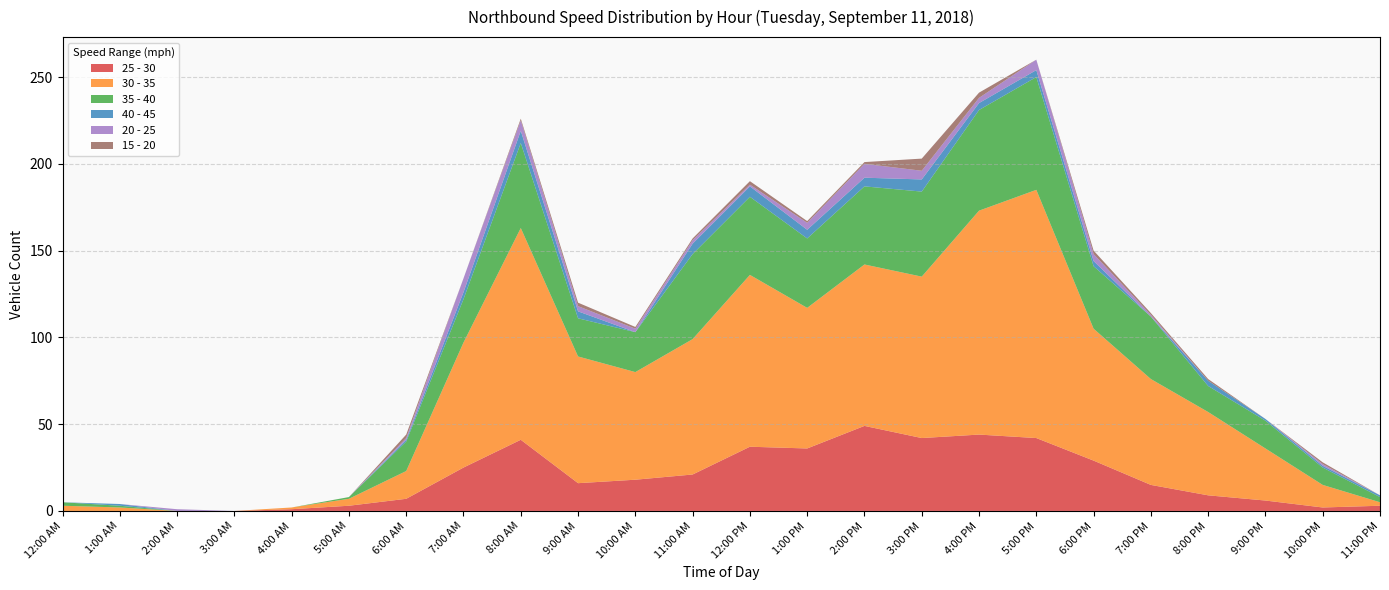

Reading right to left, list all the values displayed in this chart.

25 - 30: 11:00 PM=3	10:00 PM=2	9:00 PM=6	8:00 PM=9	7:00 PM=15	6:00 PM=29	5:00 PM=42	4:00 PM=44	3:00 PM=42	2:00 PM=49	1:00 PM=36	12:00 PM=37	11:00 AM=21	10:00 AM=18	9:00 AM=16	8:00 AM=41	7:00 AM=25	6:00 AM=7	5:00 AM=3	4:00 AM=1	3:00 AM=0	2:00 AM=0	1:00 AM=0	12:00 AM=0
30 - 35: 11:00 PM=2	10:00 PM=13	9:00 PM=30	8:00 PM=48	7:00 PM=61	6:00 PM=76	5:00 PM=143	4:00 PM=129	3:00 PM=93	2:00 PM=93	1:00 PM=81	12:00 PM=99	11:00 AM=78	10:00 AM=62	9:00 AM=73	8:00 AM=122	7:00 AM=72	6:00 AM=16	5:00 AM=4	4:00 AM=1	3:00 AM=0	2:00 AM=0	1:00 AM=2	12:00 AM=3
35 - 40: 11:00 PM=3	10:00 PM=10	9:00 PM=16	8:00 PM=15	7:00 PM=36	6:00 PM=36	5:00 PM=65	4:00 PM=58	3:00 PM=49	2:00 PM=45	1:00 PM=40	12:00 PM=45	11:00 AM=49	10:00 AM=23	9:00 AM=22	8:00 AM=49	7:00 AM=25	6:00 AM=17	5:00 AM=1	4:00 AM=0	3:00 AM=0	2:00 AM=0	1:00 AM=1	12:00 AM=2
40 - 45: 11:00 PM=1	10:00 PM=1	9:00 PM=1	8:00 PM=3	7:00 PM=0	6:00 PM=3	5:00 PM=4	4:00 PM=4	3:00 PM=7	2:00 PM=5	1:00 PM=5	12:00 PM=6	11:00 AM=6	10:00 AM=0	9:00 AM=4	8:00 AM=7	7:00 AM=4	6:00 AM=1	5:00 AM=0	4:00 AM=0	3:00 AM=0	2:00 AM=0	1:00 AM=1	12:00 AM=0
20 - 25: 11:00 PM=0	10:00 PM=1	9:00 PM=0	8:00 PM=0	7:00 PM=1	6:00 PM=4	5:00 PM=6	4:00 PM=3	3:00 PM=5	2:00 PM=8	1:00 PM=4	12:00 PM=1	11:00 AM=2	10:00 AM=2	9:00 AM=3	8:00 AM=6	7:00 AM=8	6:00 AM=1	5:00 AM=0	4:00 AM=0	3:00 AM=0	2:00 AM=1	1:00 AM=0	12:00 AM=0
15 - 20: 11:00 PM=0	10:00 PM=1	9:00 PM=0	8:00 PM=1	7:00 PM=1	6:00 PM=2	5:00 PM=0	4:00 PM=3	3:00 PM=7	2:00 PM=1	1:00 PM=1	12:00 PM=2	11:00 AM=1	10:00 AM=1	9:00 AM=2	8:00 AM=1	7:00 AM=0	6:00 AM=2	5:00 AM=0	4:00 AM=0	3:00 AM=0	2:00 AM=0	1:00 AM=0	12:00 AM=0